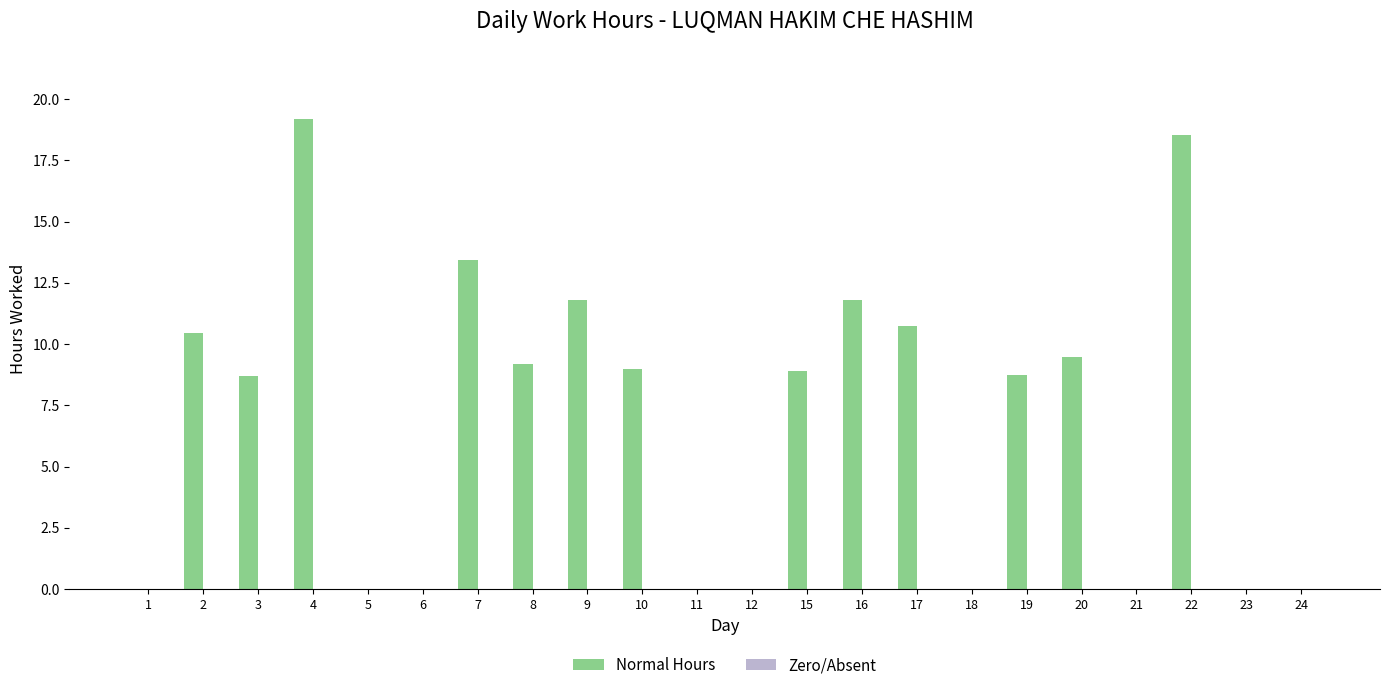

How many data points does each series have?

22